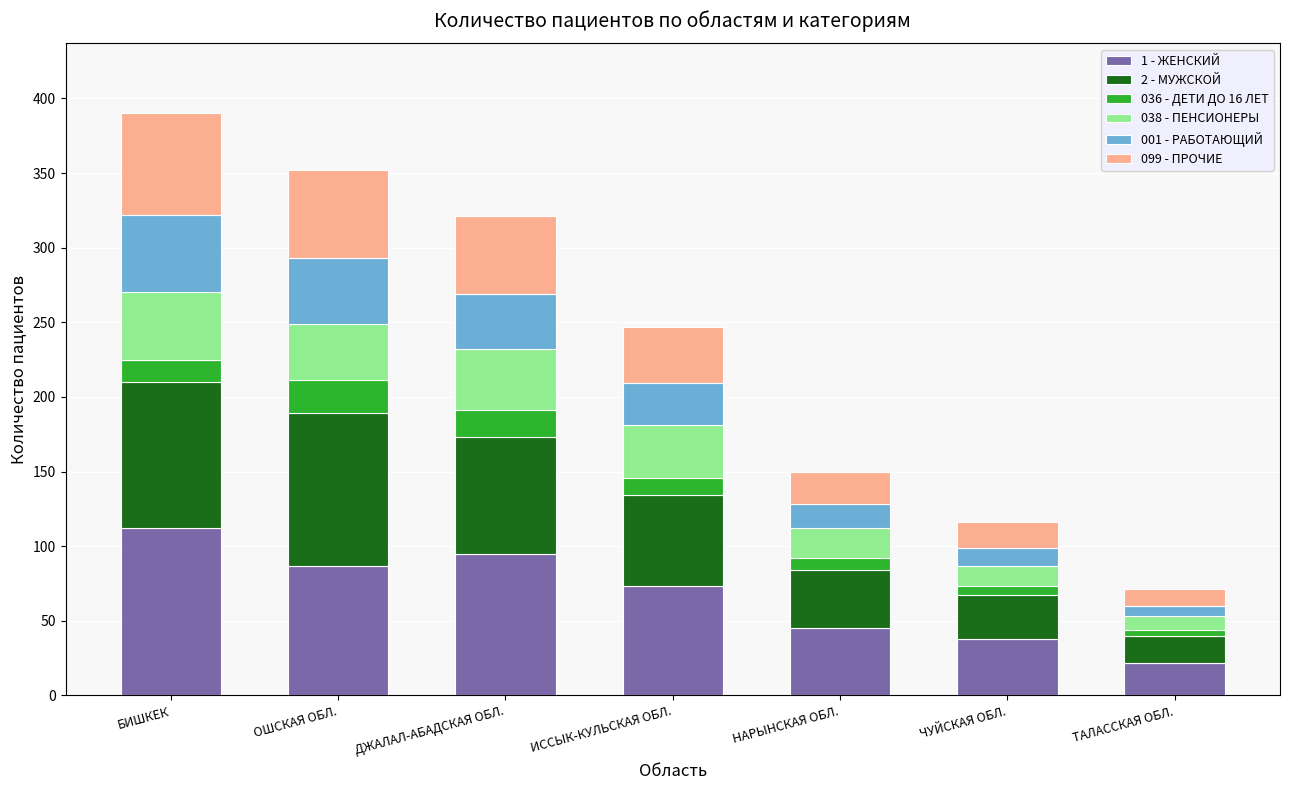

How many bars are there in total?

7